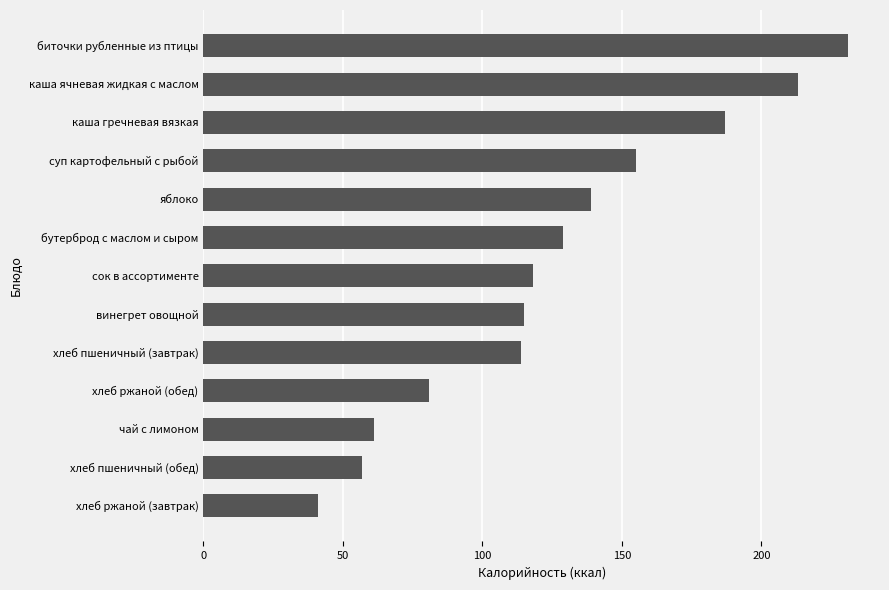

What is the greatest value displayed?

231